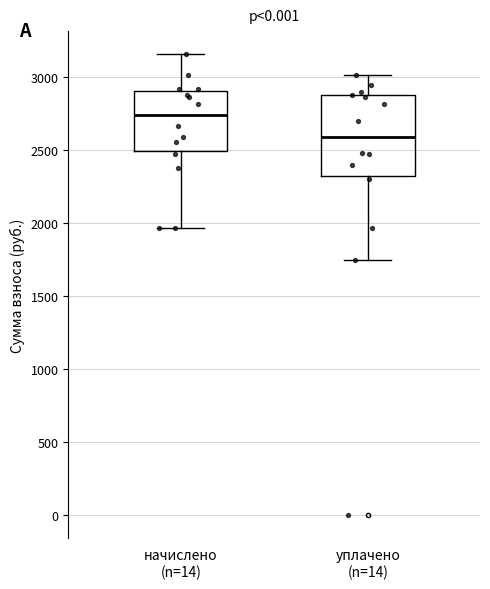

Reading left to right, transcribe this box plot: for each box, give where its median line is, the range the box spans, and where its two whiskers end, as read against the y-axis. The values are not printed on the chart, so give them approximately, as read against the axis.

начислено (n=14): median 2750, box 2500 to 2900, whiskers 1950 to 3150
уплачено (n=14): median 2600, box 2350 to 2900, whiskers 1750 to 3000